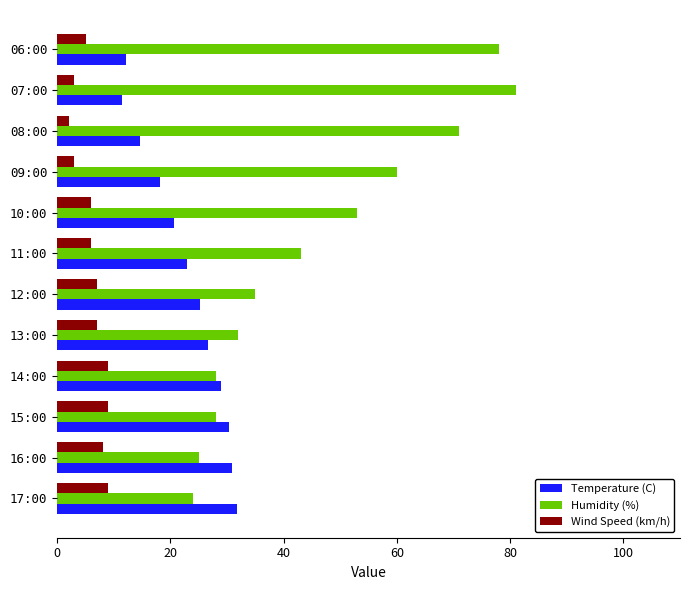

What is the sum of all Wind Speed (km/h) values?

74.0